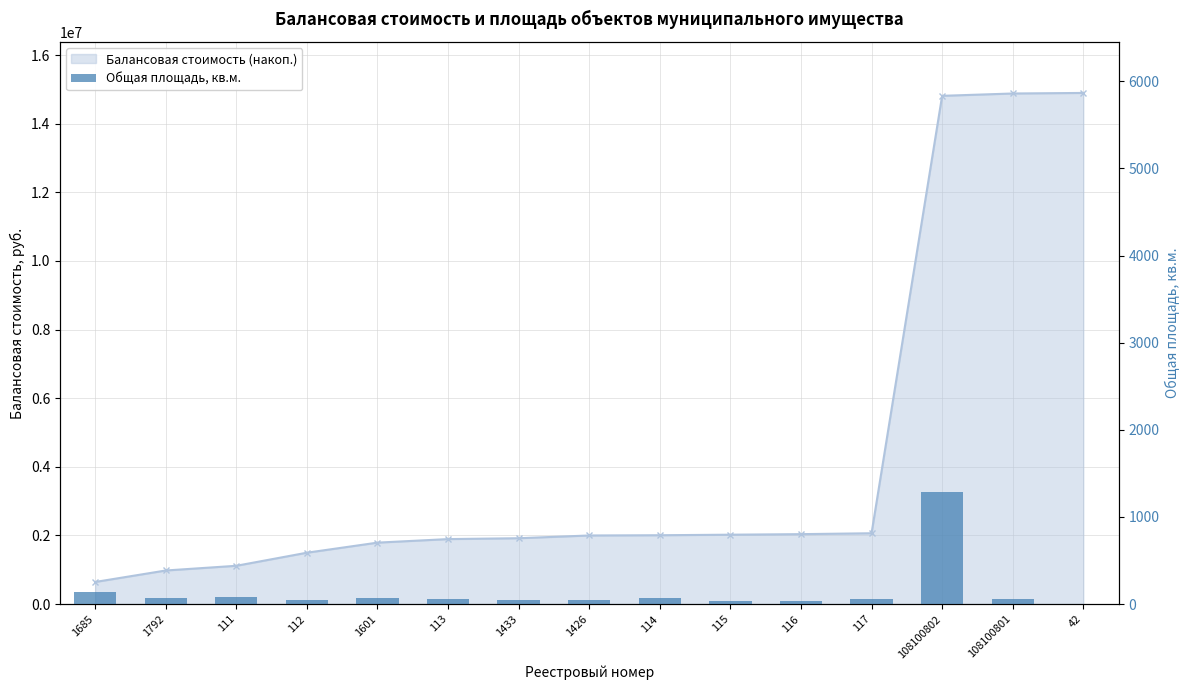

At which label does the data first exceed 57?

1685